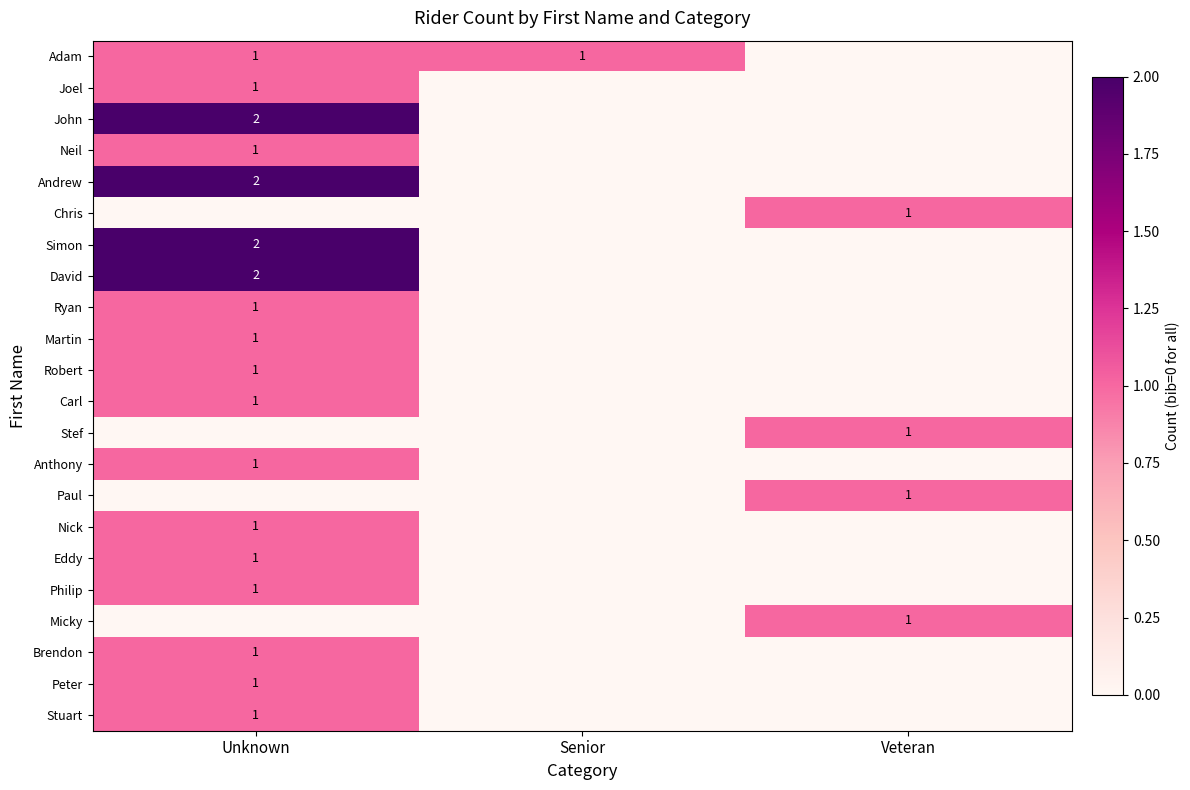

The Andrew series shows 2 at Unknown. True or false?

True